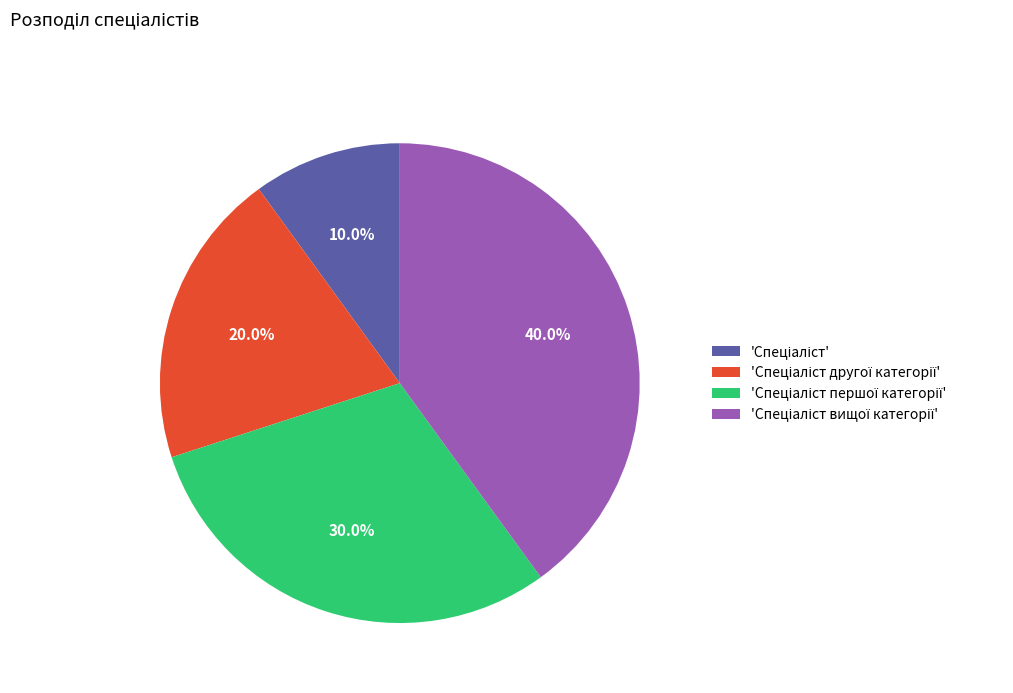

Is there any slice that represents more than half of the pie?

No